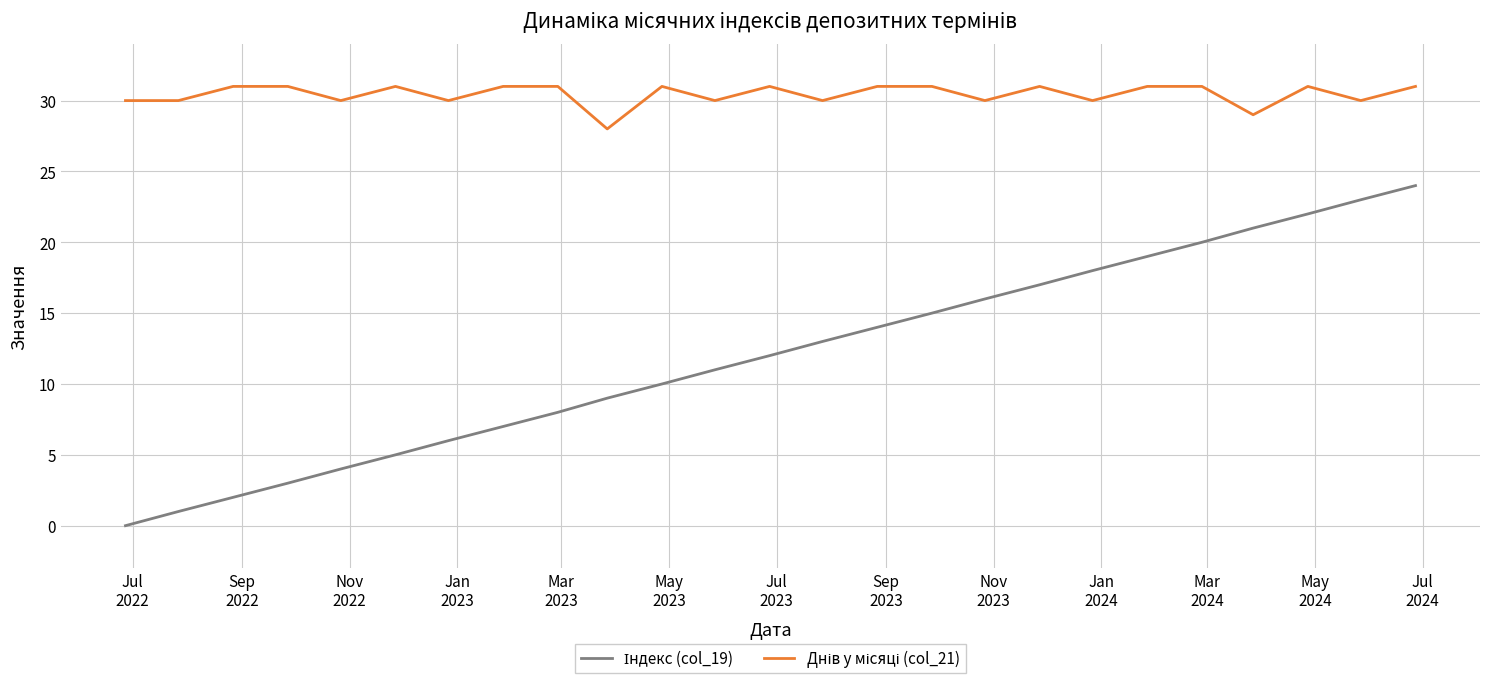

True or false: Днів у місяці (col_21) and Індекс (col_19) intersect in this chart.

False